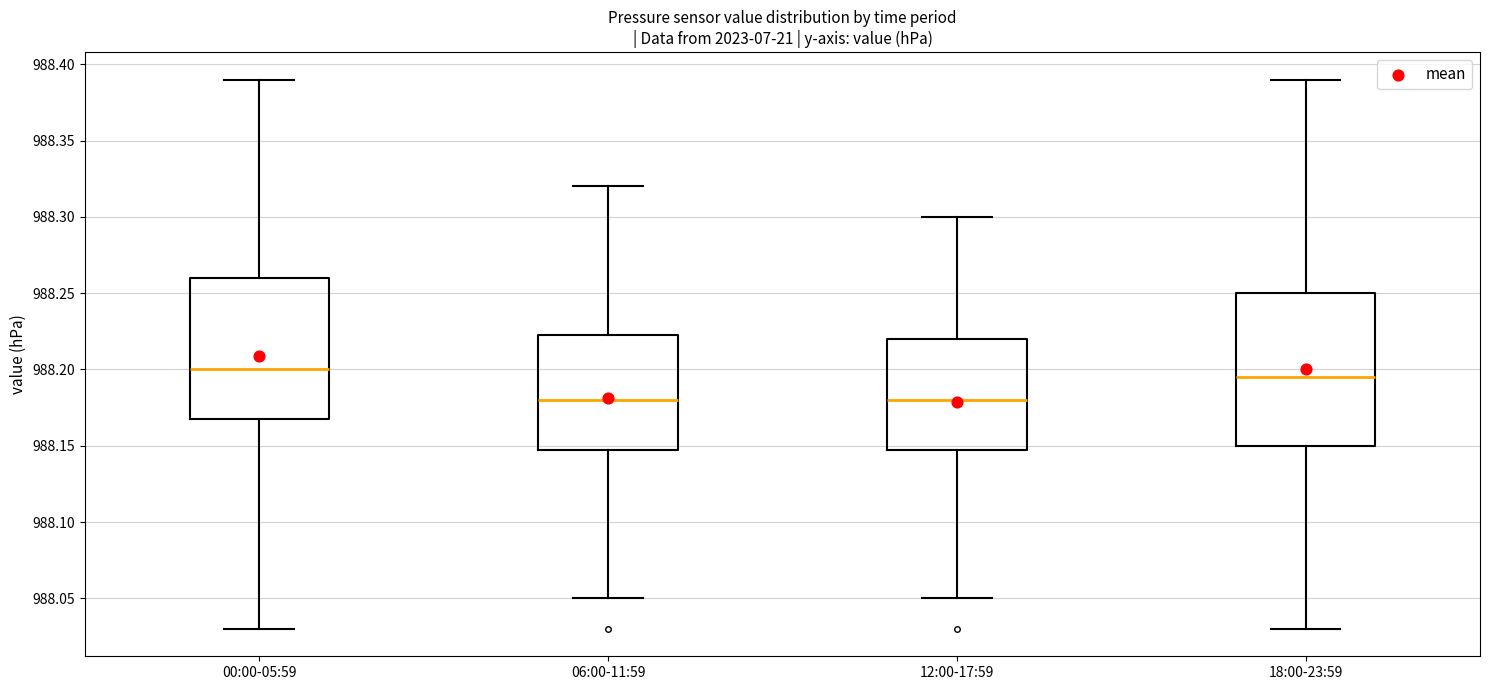

Comparing the boxes themselves (not the whiskers), which one is the tallest?

18:00-23:59